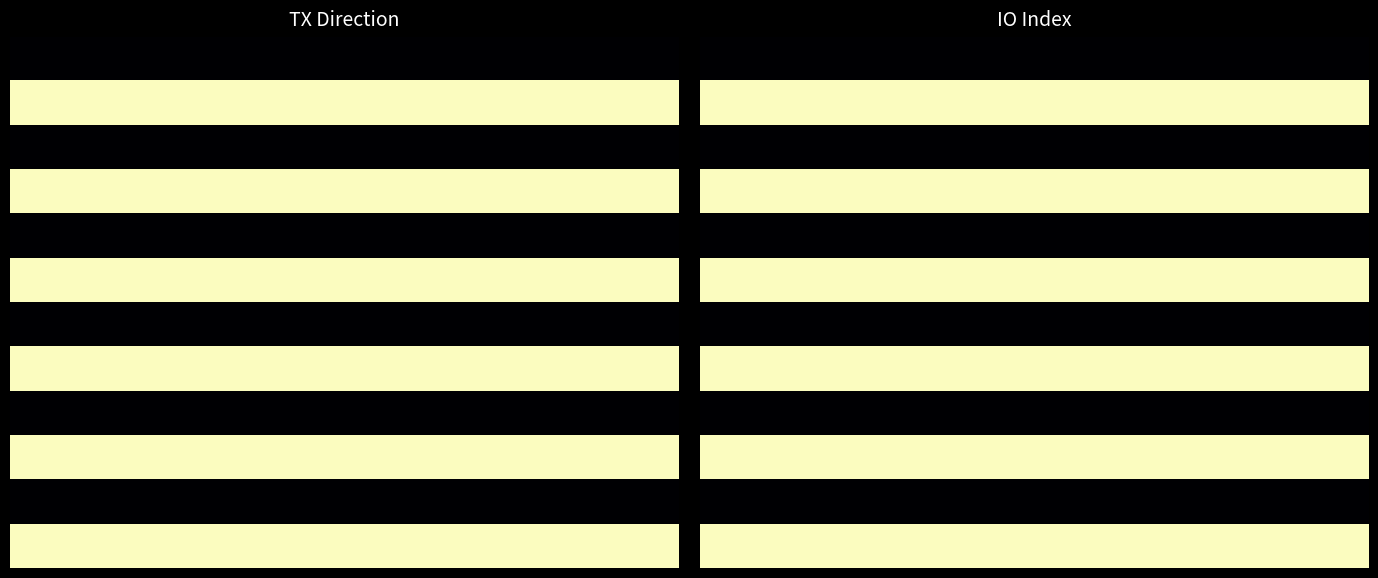

What is the spread (max minus min) of values at 11?

1.0